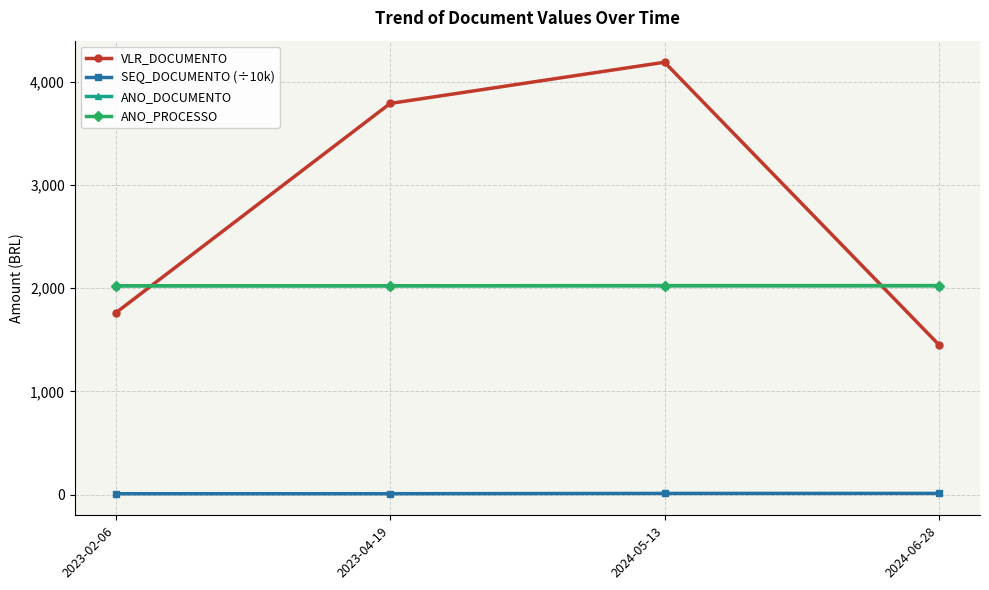

Is this an area chart (filled region under the line)?

No